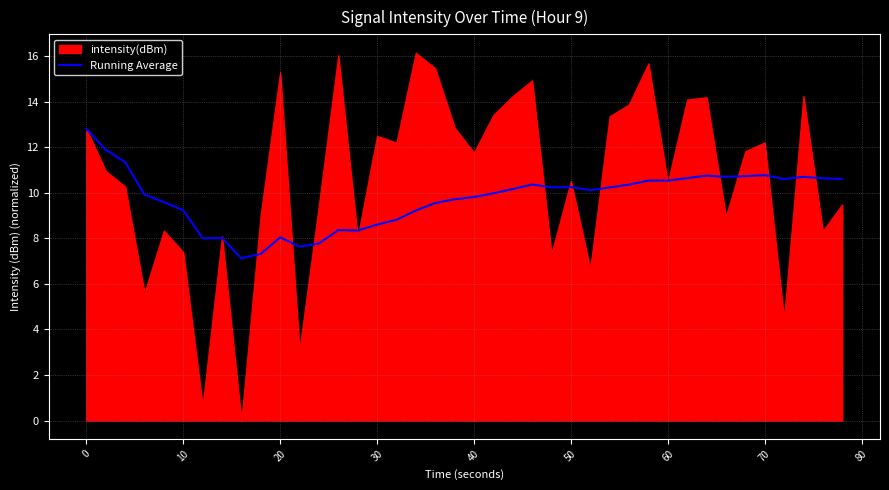

What is the minimum value for Running Average?

7.1